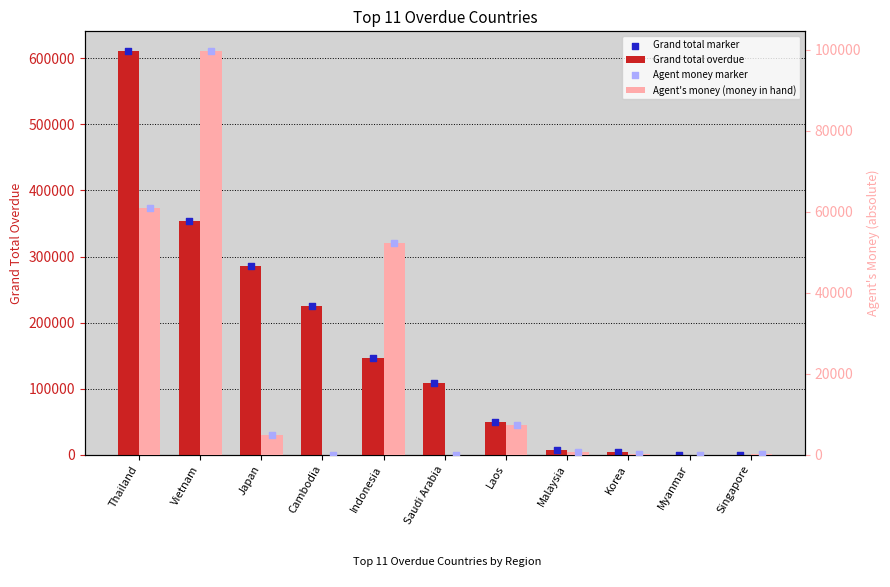

Which series reaches the maximum Y coordinate?

Grand total overdue